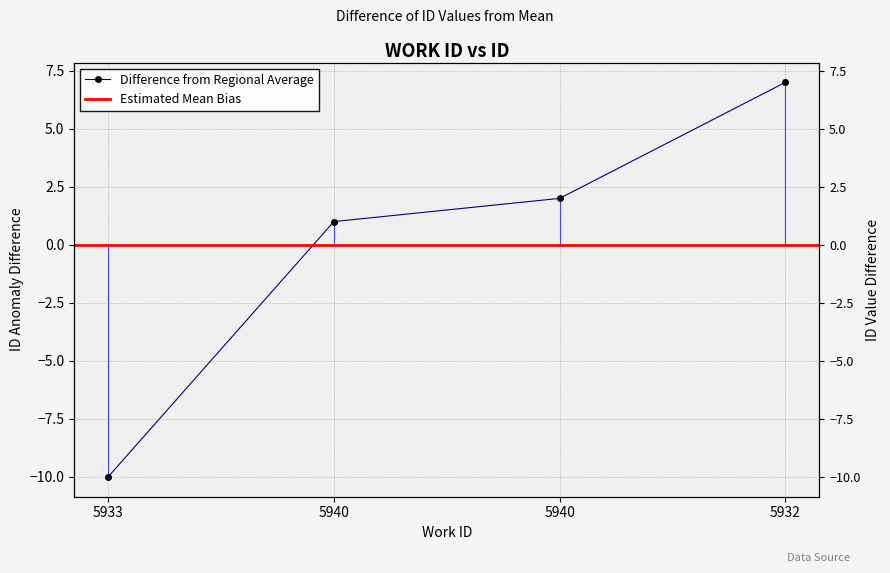

What is the label of the 1st point from the left?

5933